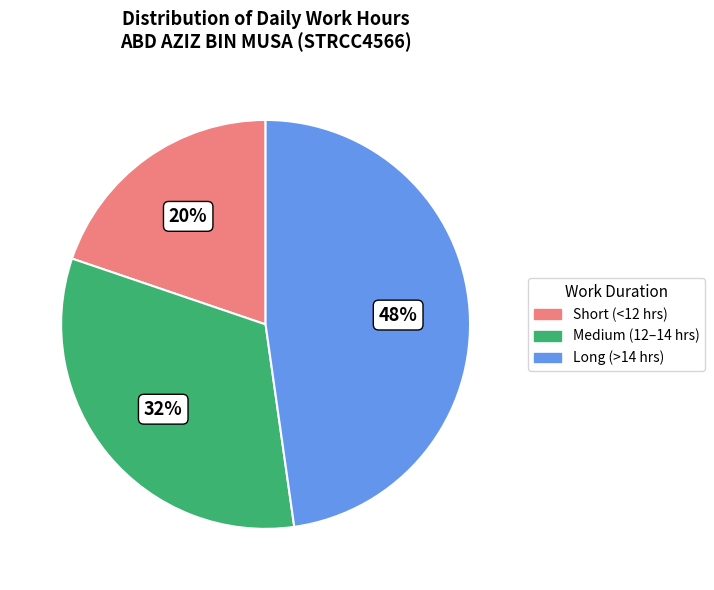

Is there a majority slice in this chart?

No